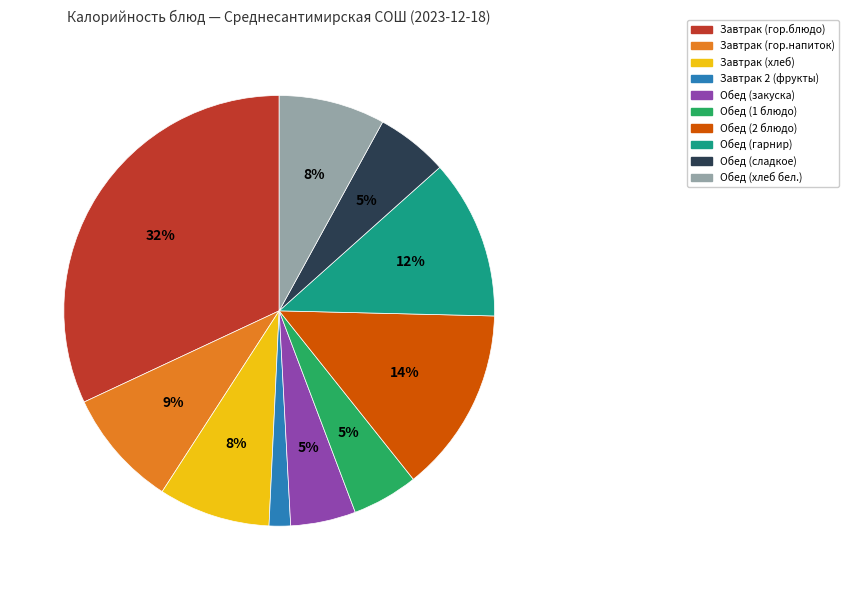

How many slices are in this pie chart?

10